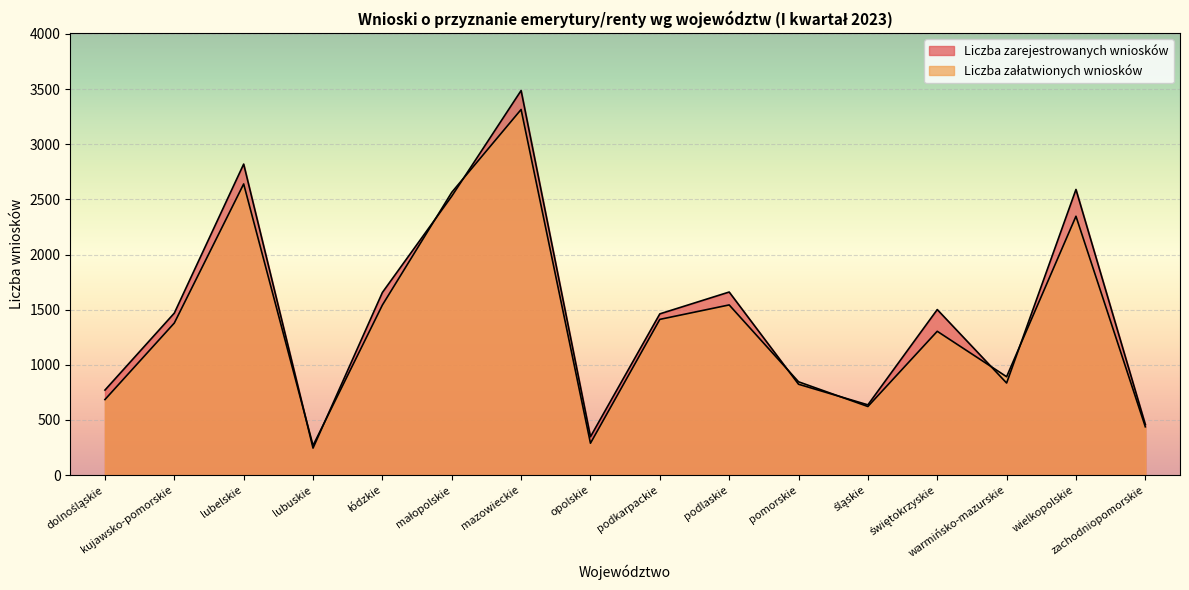

Reading left to right, what are all the values shown in this chart?

Liczba zarejestrowanych wniosków: dolnośląskie=771	kujawsko-pomorskie=1469	lubelskie=2820	lubuskie=245	łódzkie=1656	małopolskie=2529	mazowieckie=3487	opolskie=348	podkarpackie=1462	podlaskie=1660	pomorskie=824	śląskie=637	świętokrzyskie=1501	warmińsko-mazurskie=835	wielkopolskie=2590	zachodniopomorskie=459
Liczba załatwionych wniosków: dolnośląskie=685	kujawsko-pomorskie=1379	lubelskie=2640	lubuskie=268	łódzkie=1542	małopolskie=2564	mazowieckie=3315	opolskie=289	podkarpackie=1412	podlaskie=1543	pomorskie=846	śląskie=622	świętokrzyskie=1304	warmińsko-mazurskie=892	wielkopolskie=2347	zachodniopomorskie=438